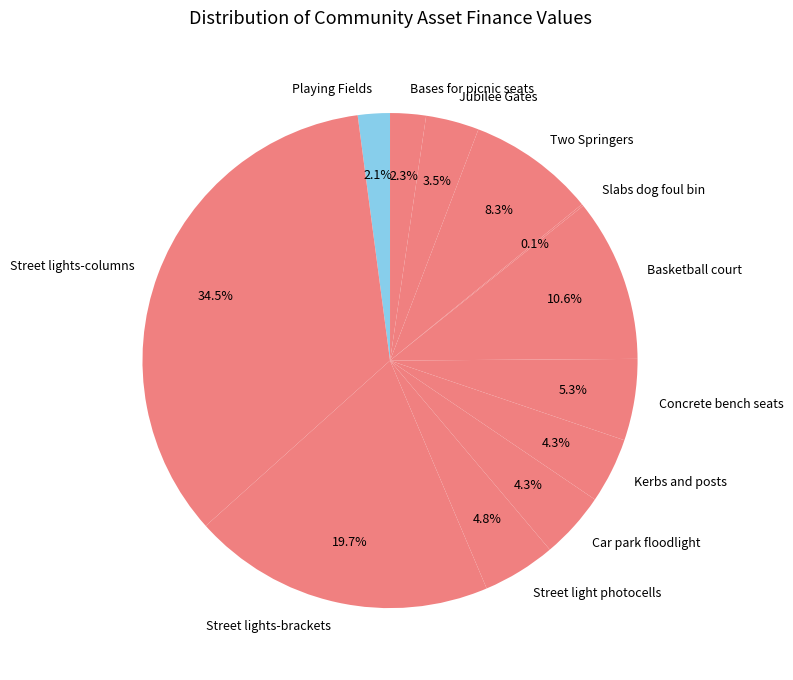

The Concrete bench seats slice represents 5% of the pie. True or false?

True